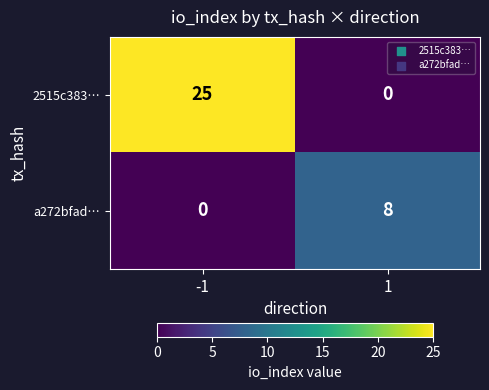

Between -1 and 1, which series saw the biggest shift?

2515c383…